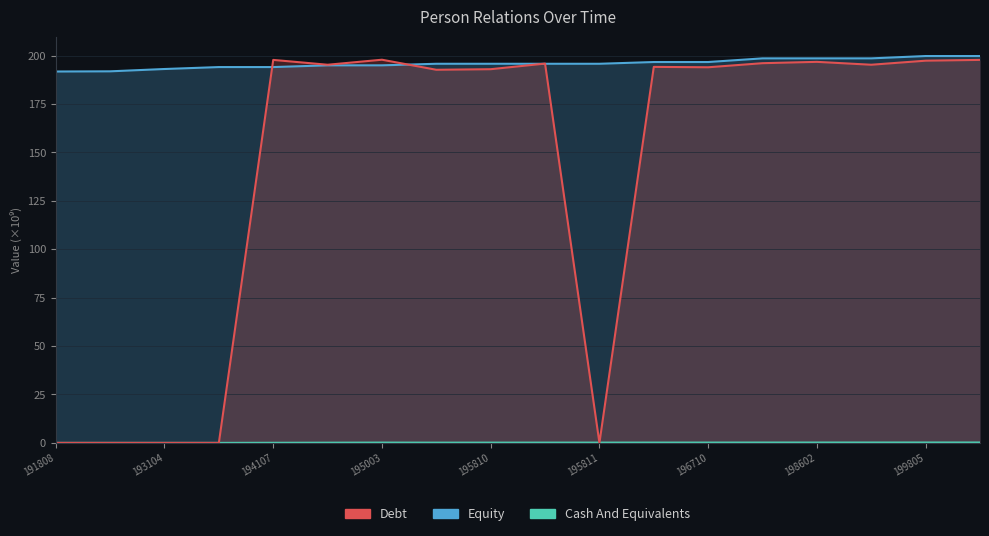

In Cash And Equivalents, how many points are lower than both neighbors (excluding endpoints)?

1